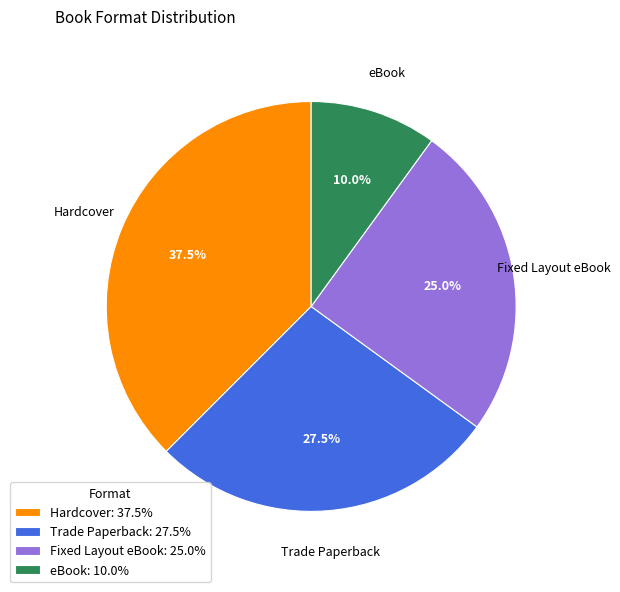

What percentage is NOT represented by Fixed Layout eBook?

75.0%